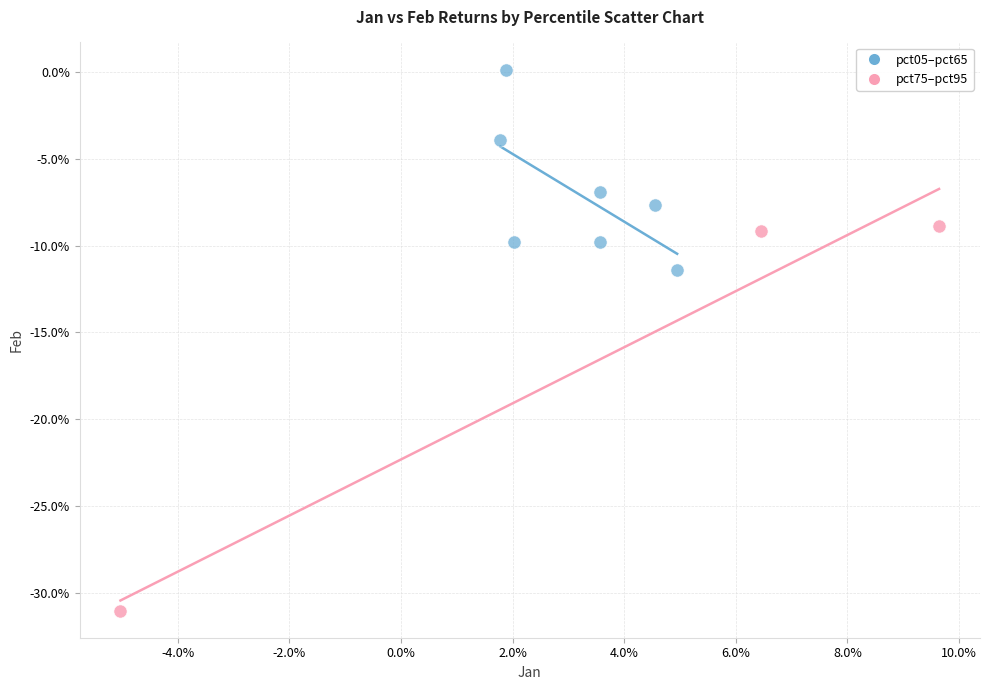

What are all the series names shown in the legend?

pct05–pct65, pct75–pct95